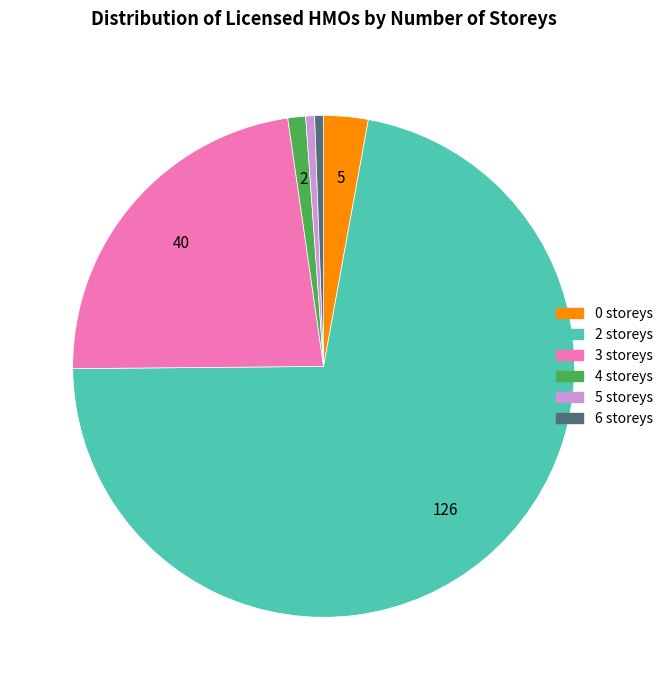

What is the ratio of the value at 0 storeys to the value at 4 storeys?

2.5